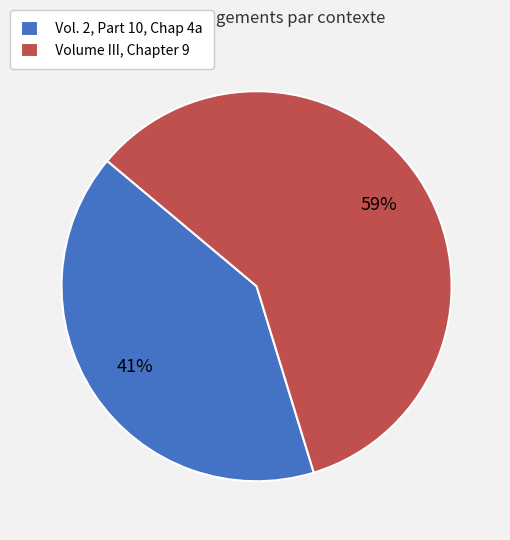

Do Volume III, Chapter 9 and Vol. 2, Part 10, Chap 4a together represent more than half of the pie?

Yes